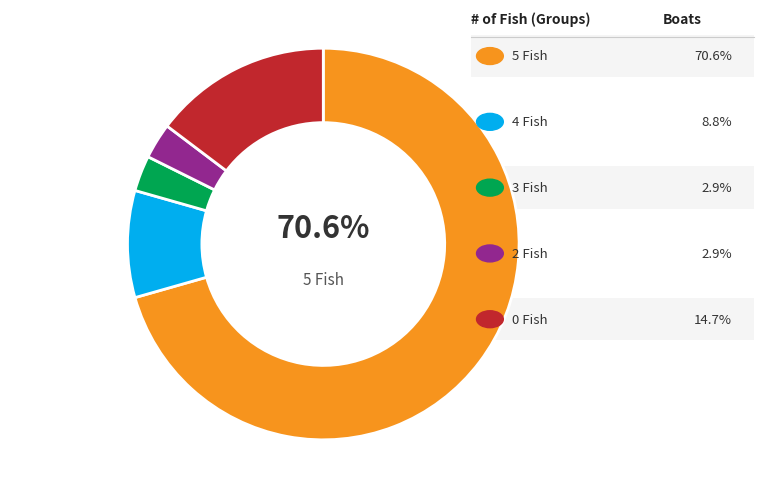

Is it true that 4 Fish is 1% of the pie?

False